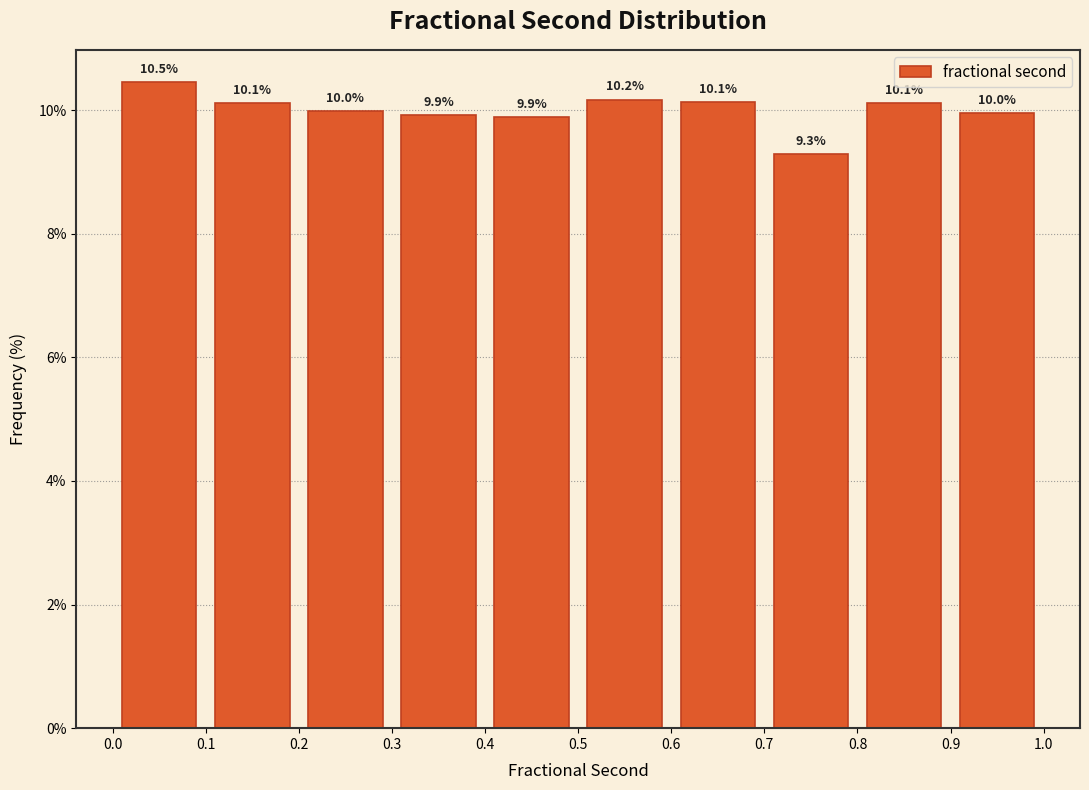

Which range on the x-axis has the tallest bar?

0.0 to 0.1